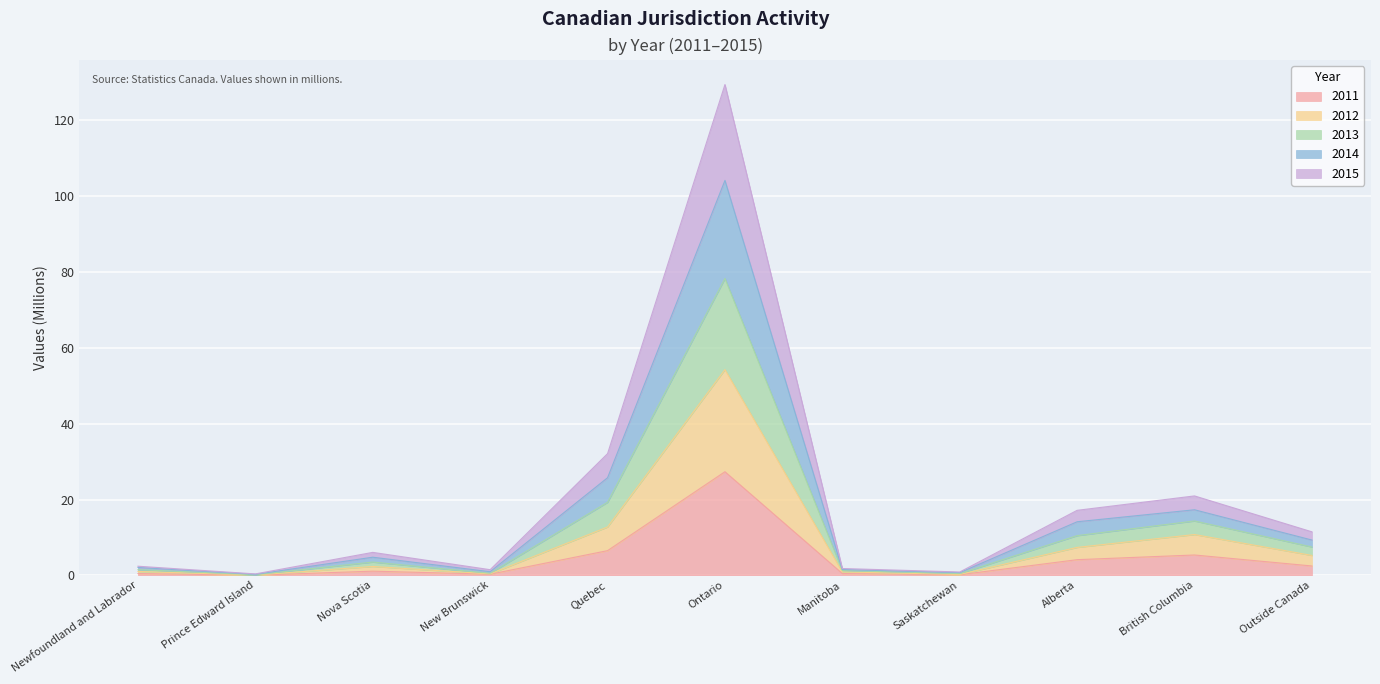

How many interior local peaks does the 2015 series have?

3